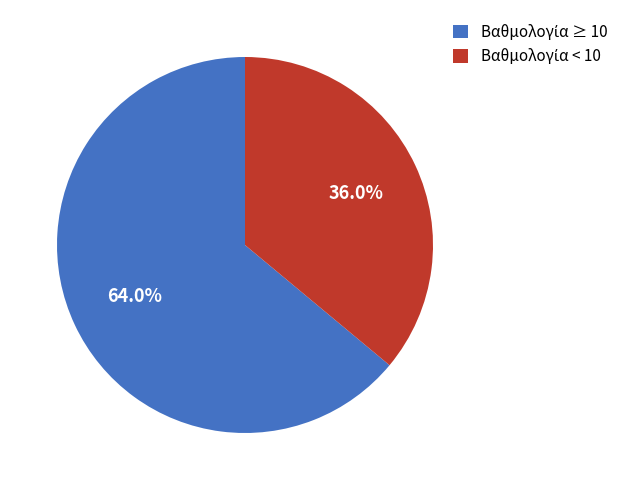

How many slices are in this pie chart?

2